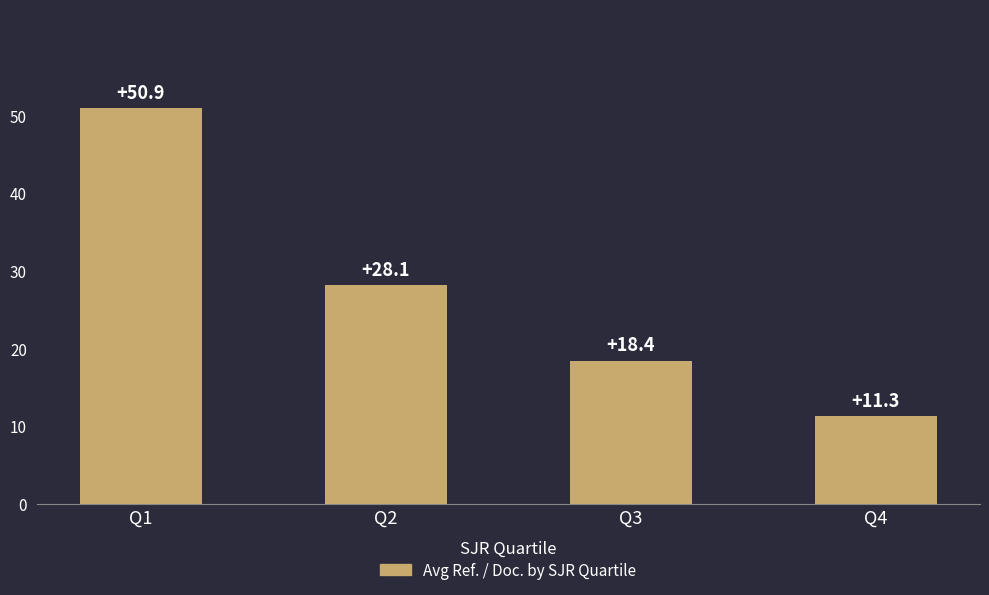

Is it true that the value at Q4 is 5.9?

False